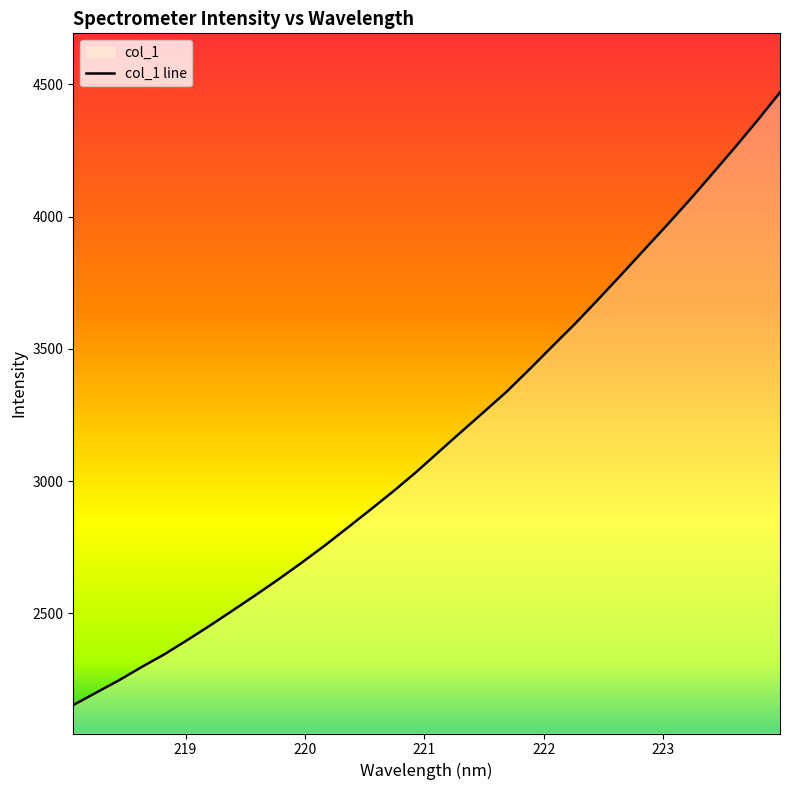

Reading left to right, list all the values displayed in this chart.

2153.5	2200.2	2246.9	2297.4	2345.6	2399.3	2454.5	2511.8	2569.7	2629.2	2691.1	2755.0	2822.3	2890.6	2959.6	3032.0	3109.0	3185.9	3261.7	3338.3	3422.7	3509.2	3595.0	3685.5	3777.8	3871.4	3964.8	4060.1	4159.4	4259.6	4362.9	4469.7